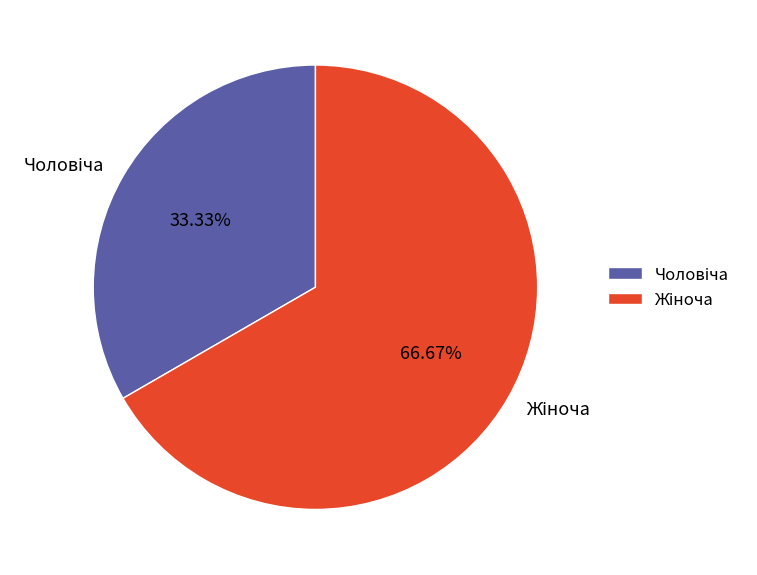

Is there a majority slice in this chart?

Yes